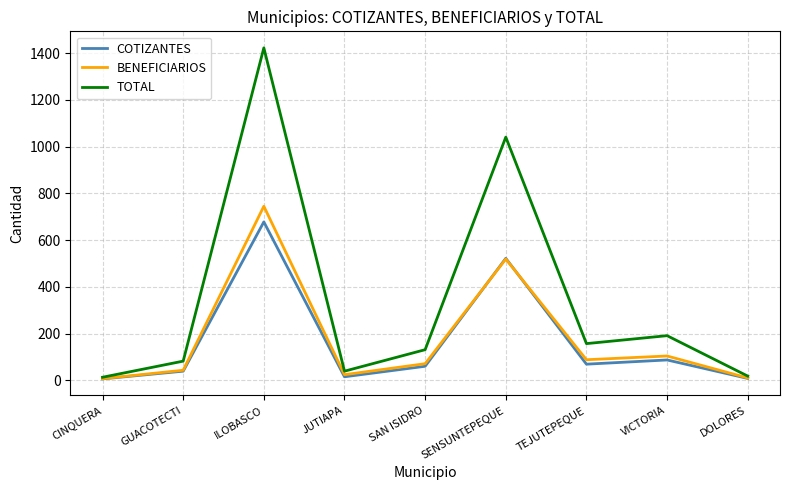

Which series has the largest total across all categories?

TOTAL